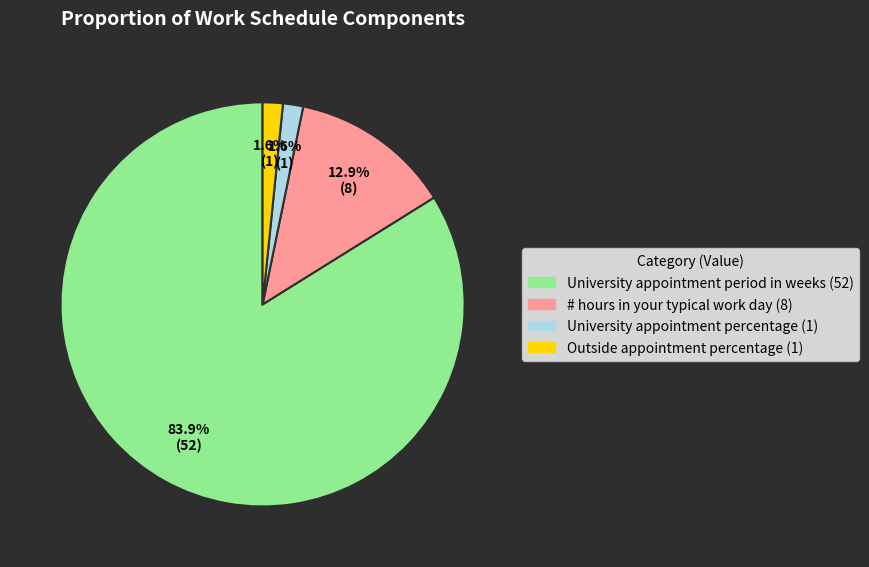

Is University appointment period in weeks the majority of the pie?

Yes